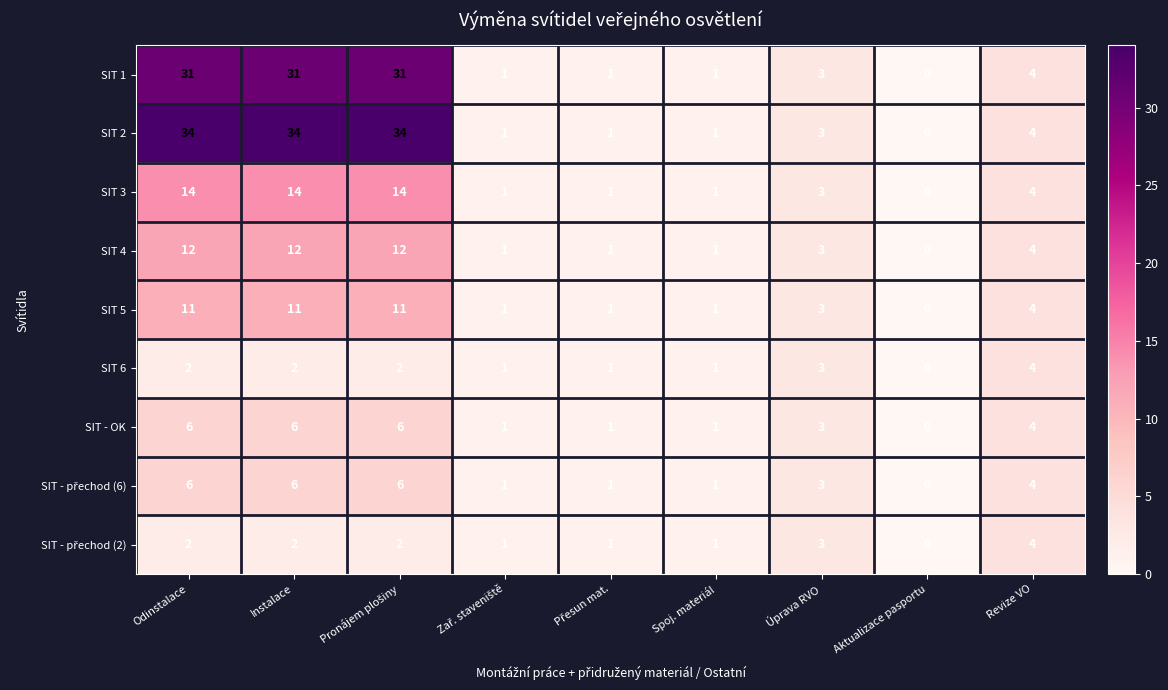

Which series has the widest spread of values?

SIT 2